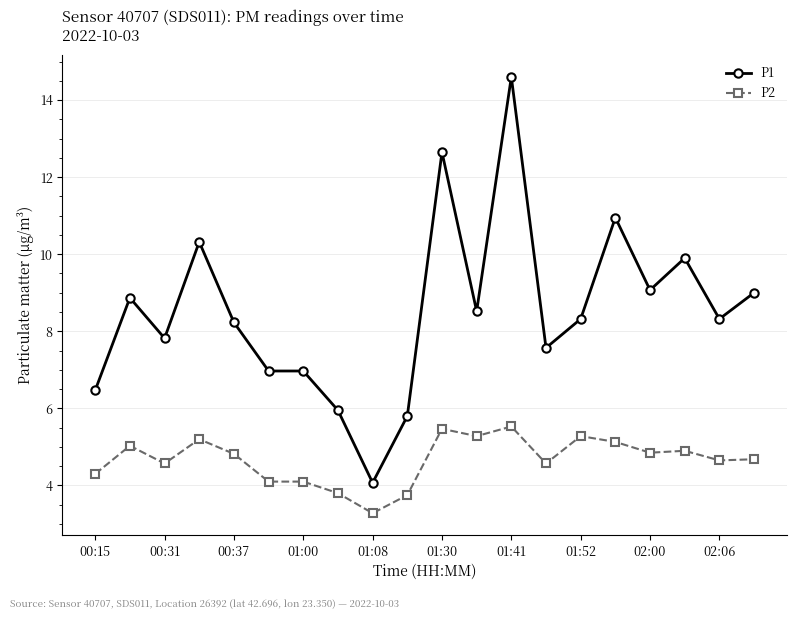

Which series has the widest spread of values?

P1